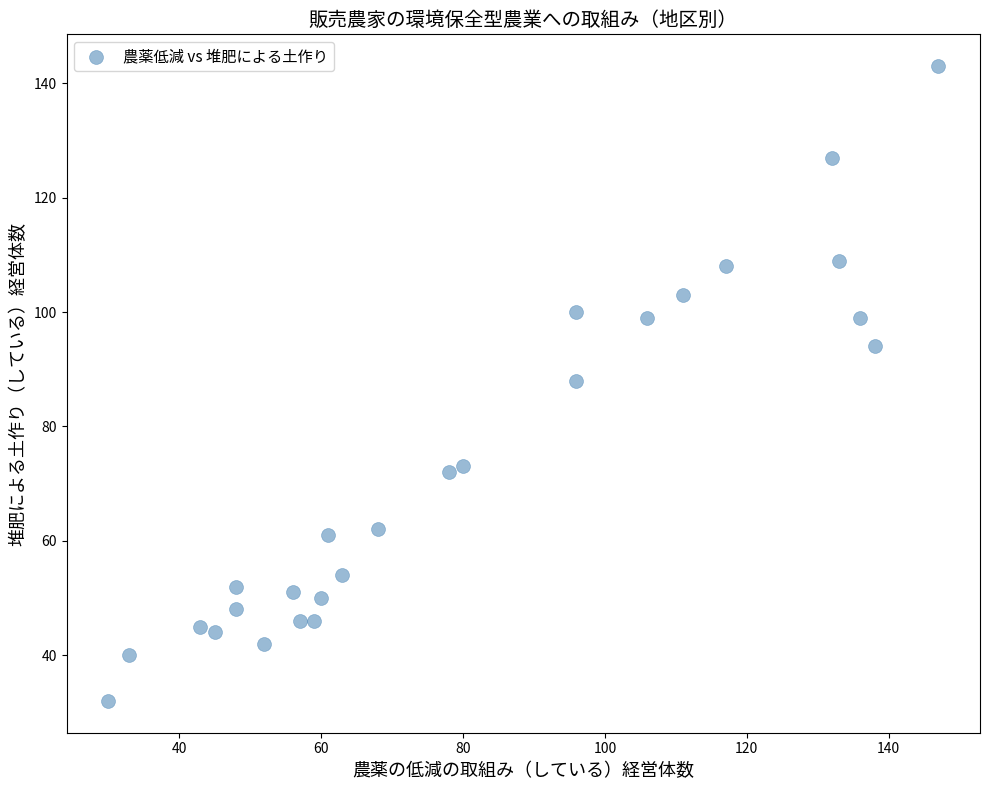

What is the range of Y values (max minus min)?

111